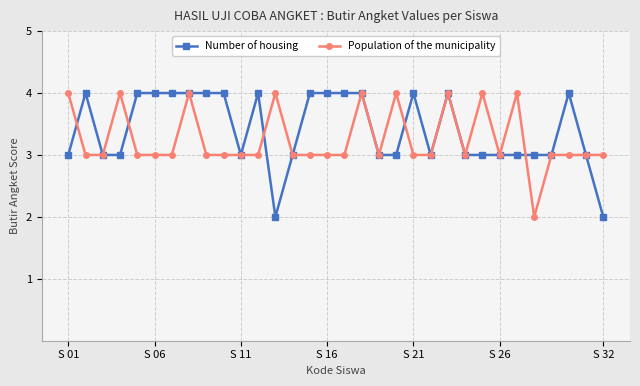

What is the maximum value for Number of housing?

4